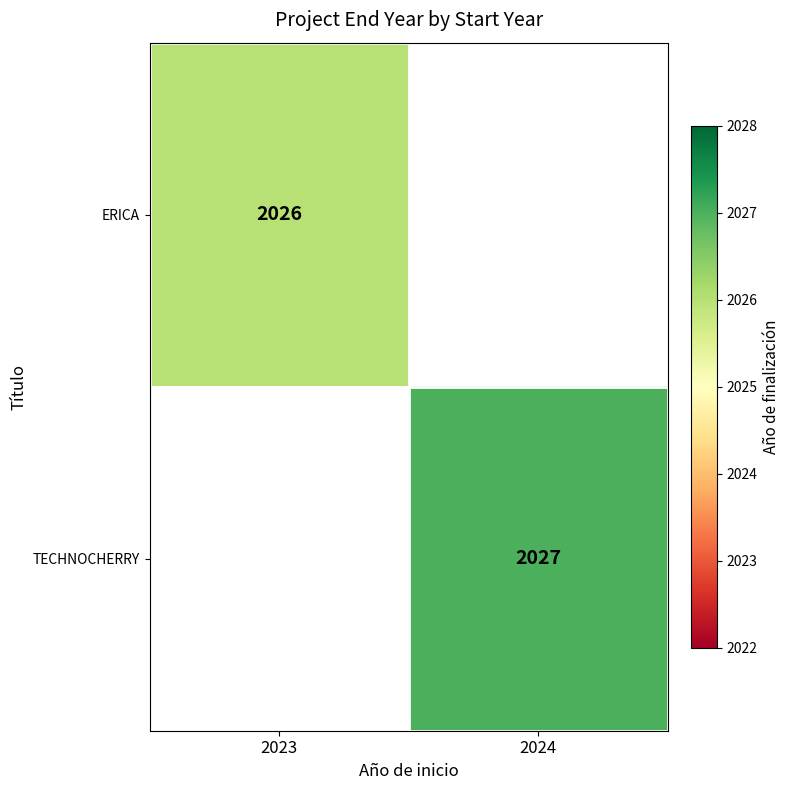

True or false: TECHNOCHERRY has a value of 2723.4 at 2024.

False